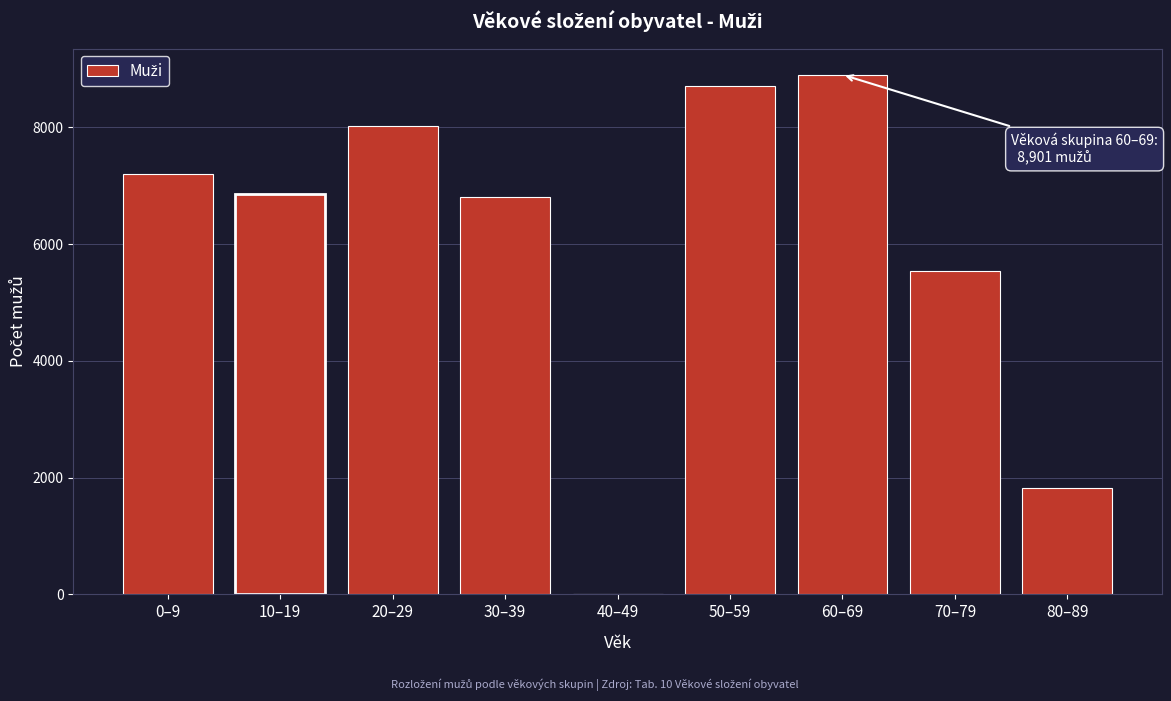

Reading left to right, list all the values displayed in this chart.

0–9=7207	10–19=6853	20–29=8020	30–39=6806	40–49=0	50–59=8714	60–69=8901	70–79=5543	80–89=1826